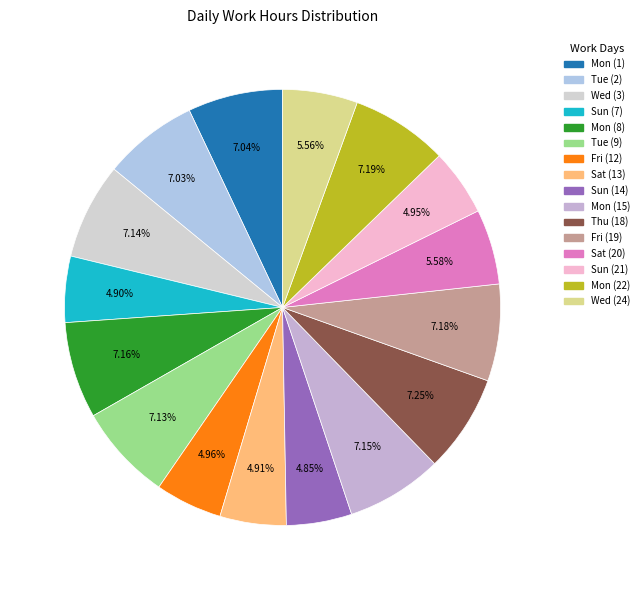

What is the total percentage of Mon (22) and Mon (15)?

14.3%